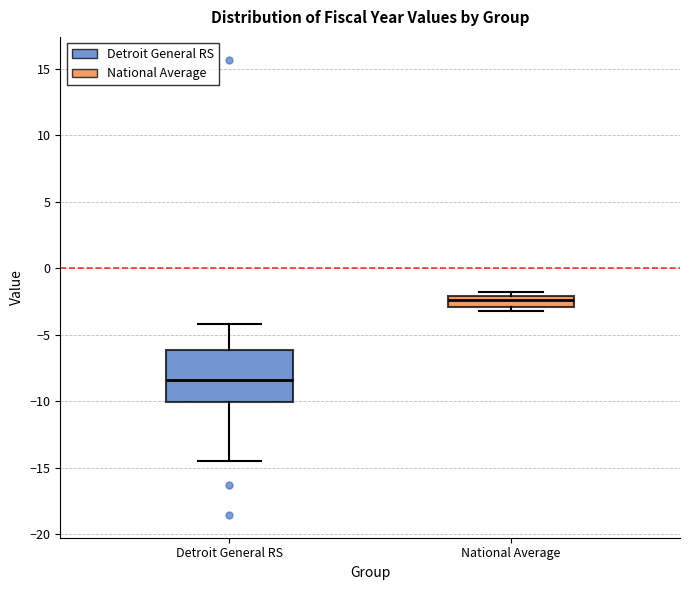

Which box's median line is the highest?

National Average